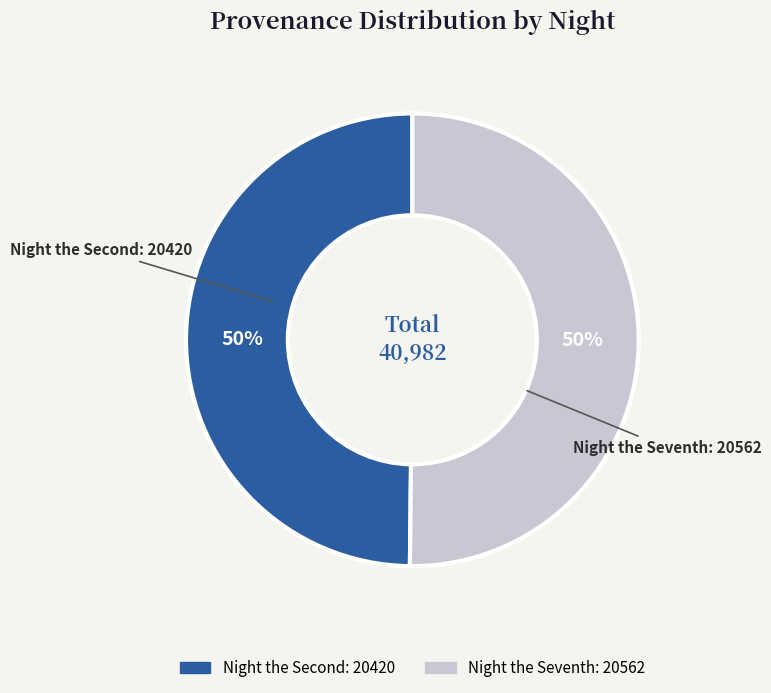

To the nearest percent, what is the average slice percentage?

50%